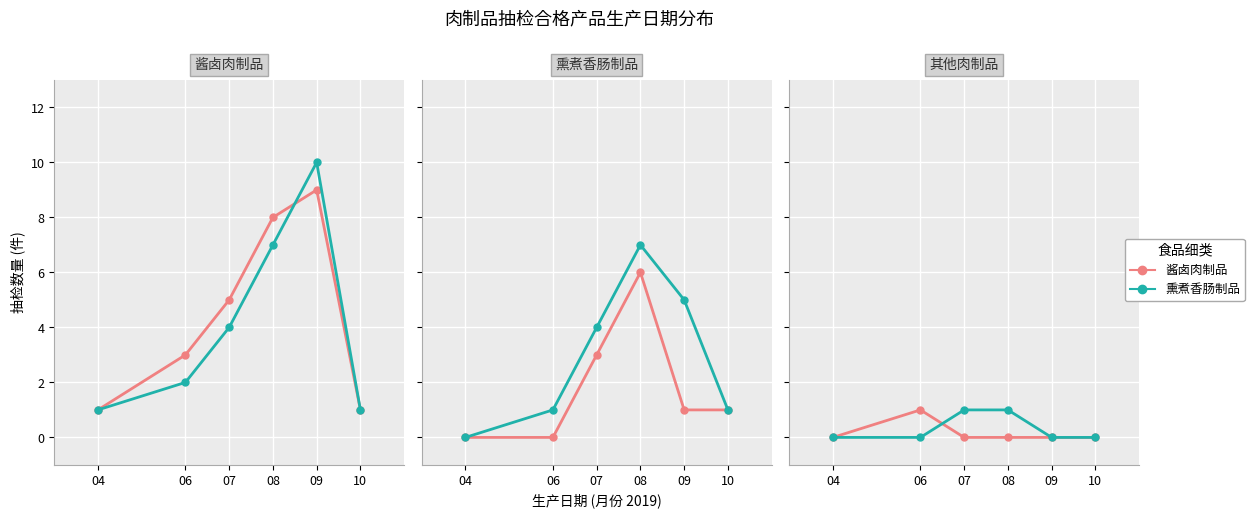

Is it true that stan.nuts equals 0 at 10?

True